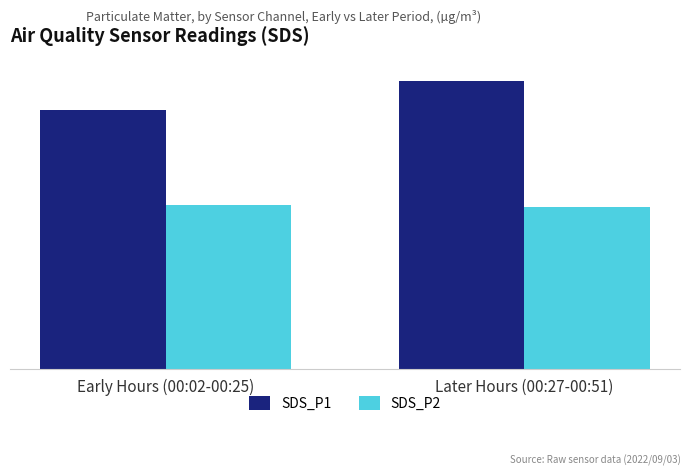

Are the bars grouped side by side (vs. stacked)?

Yes